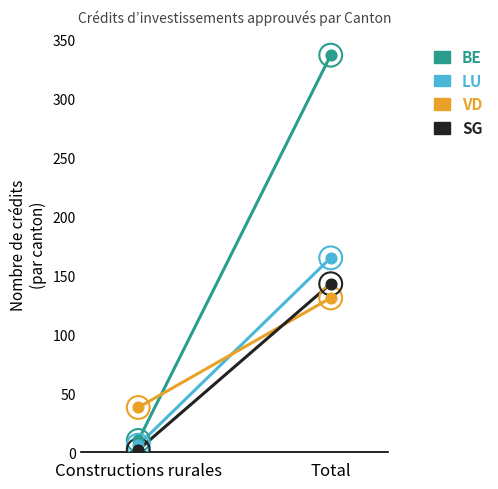

Which series reaches the maximum Y coordinate?

BE